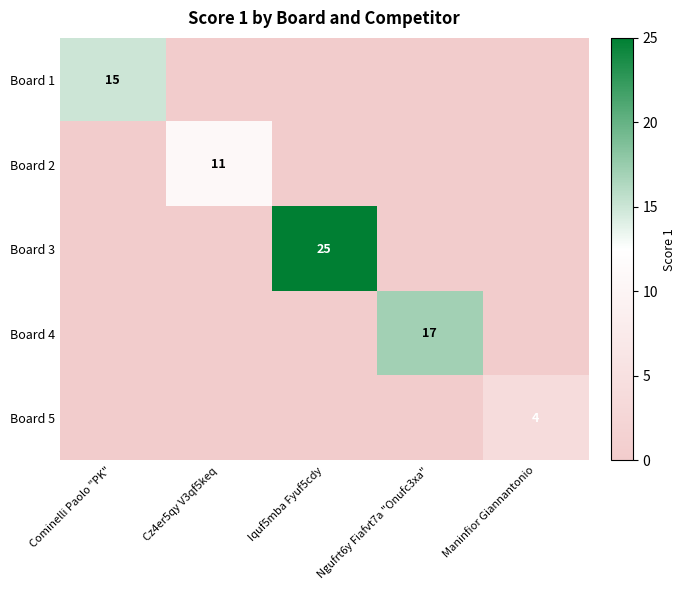

The Board 1 series shows 15 at Cominelli Paolo "PK". True or false?

True